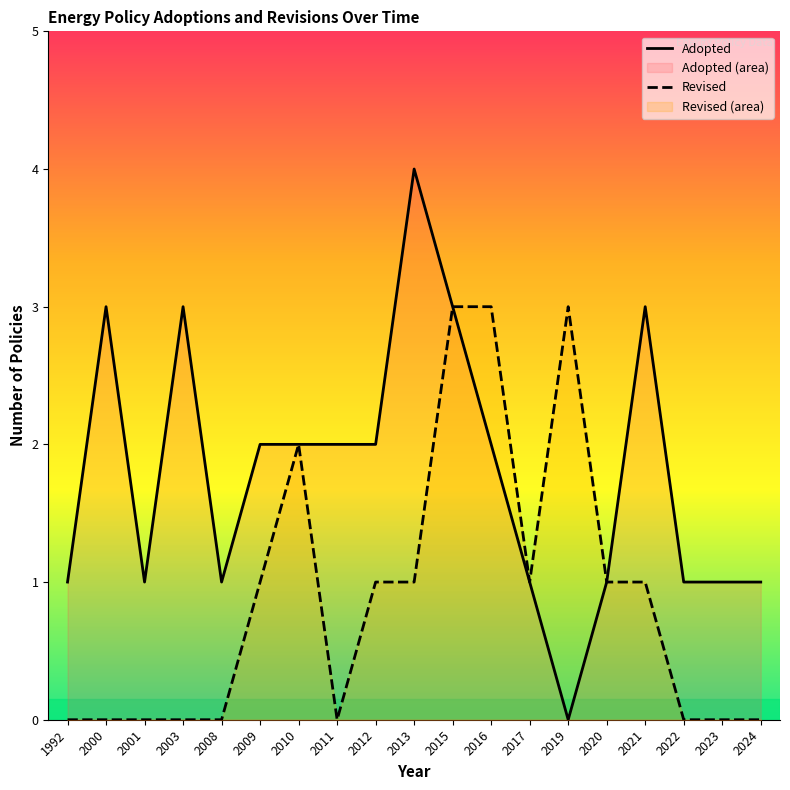

Where does the Adopted series first go above 2?

2000